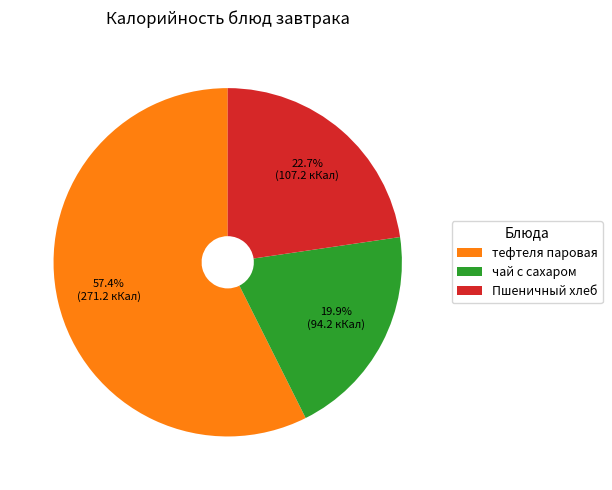

Which slice is the smallest?

чай с сахаром